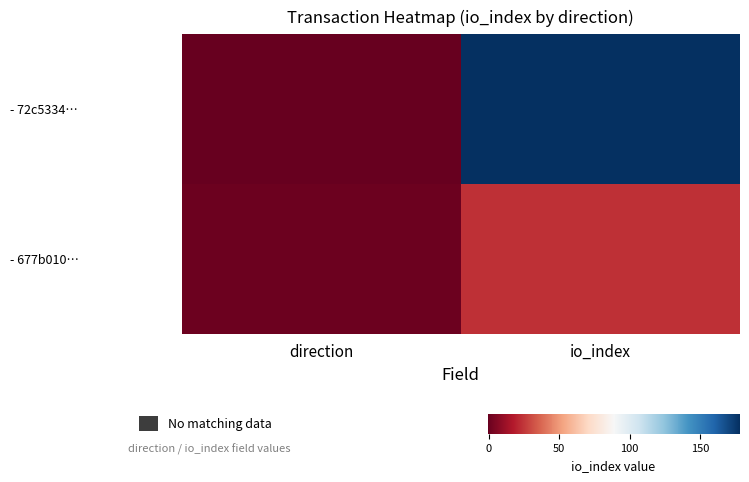

Which series changed the most between direction and io_index?

- 72c5334…